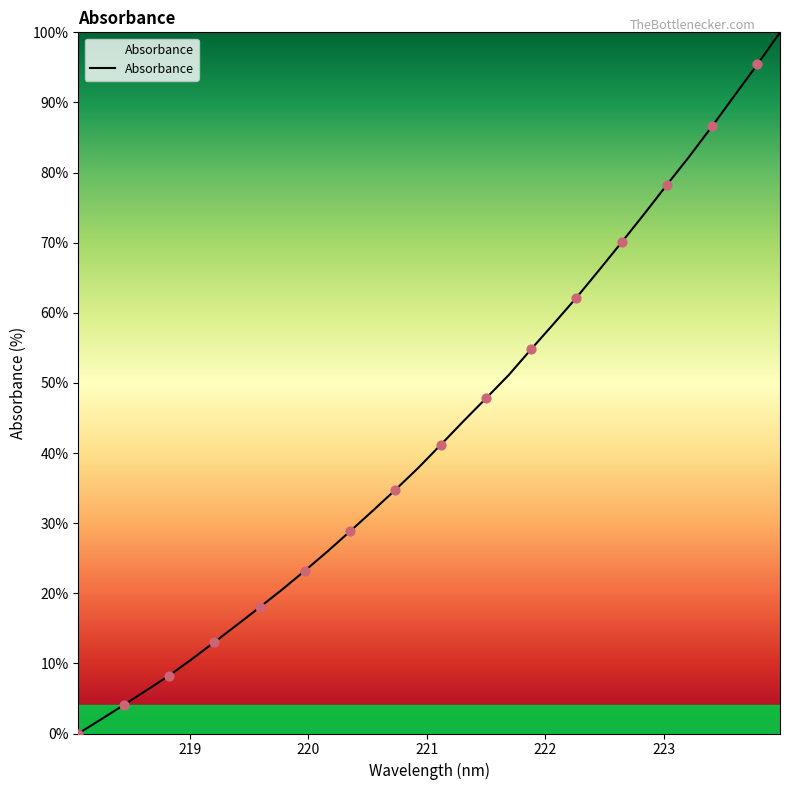

What is the difference between the maximum and minimum values?

100.0